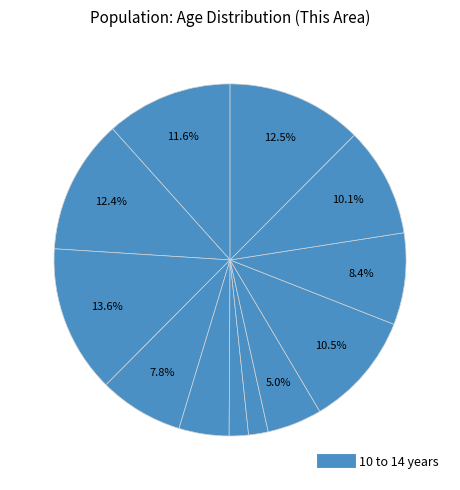

Is there a majority slice in this chart?

No